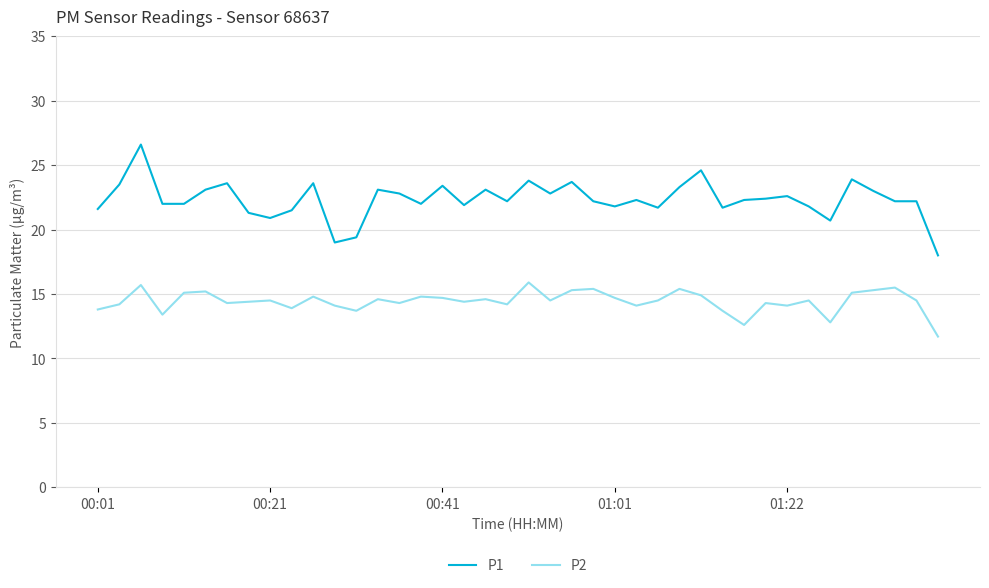

What is the smallest value displayed?

11.7